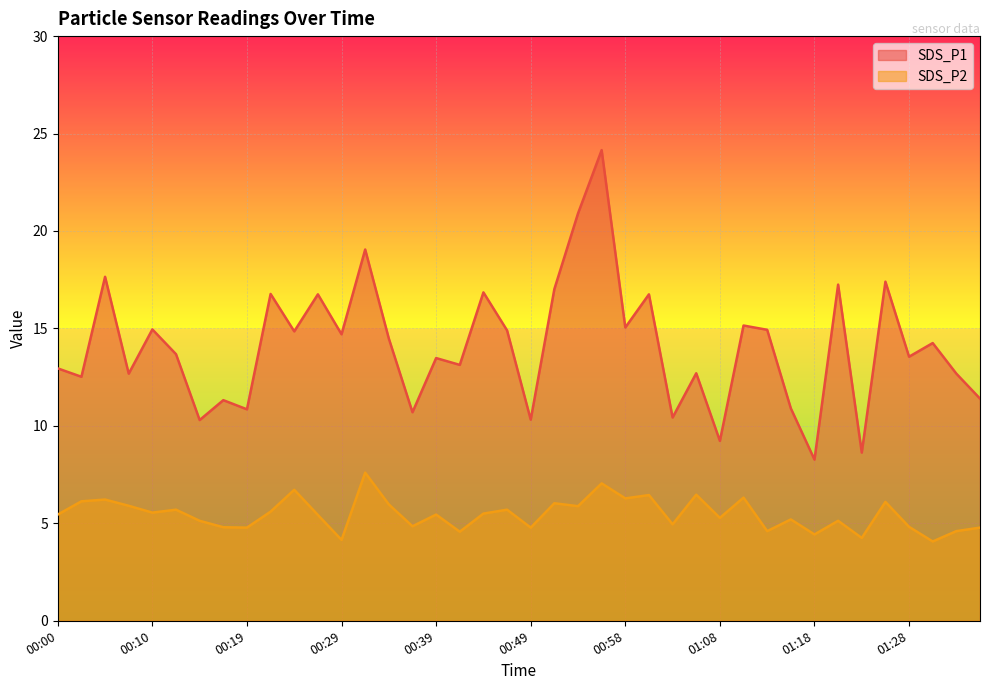

What is the difference between the SDS_P1 values at 00:36 and 00:02?

1.8